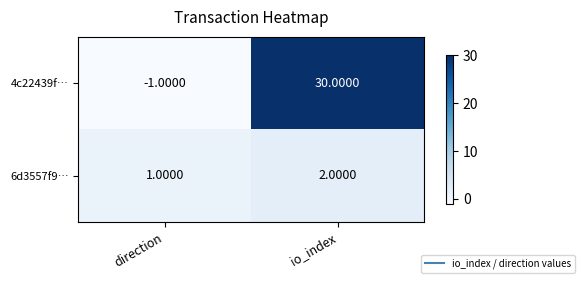

How many data points does each series have?

2